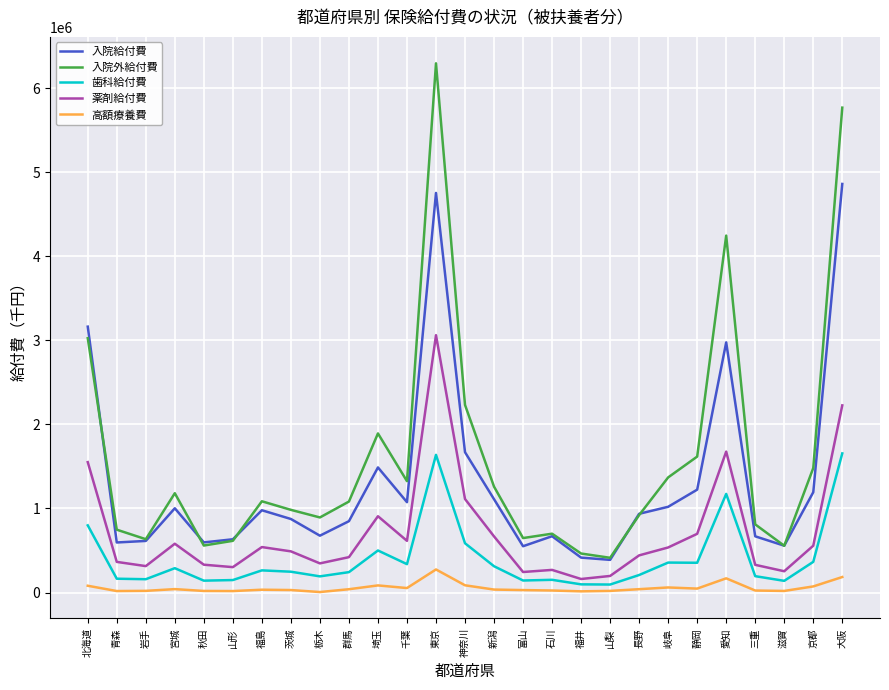

At which category is the sum across all series the highest?

東京